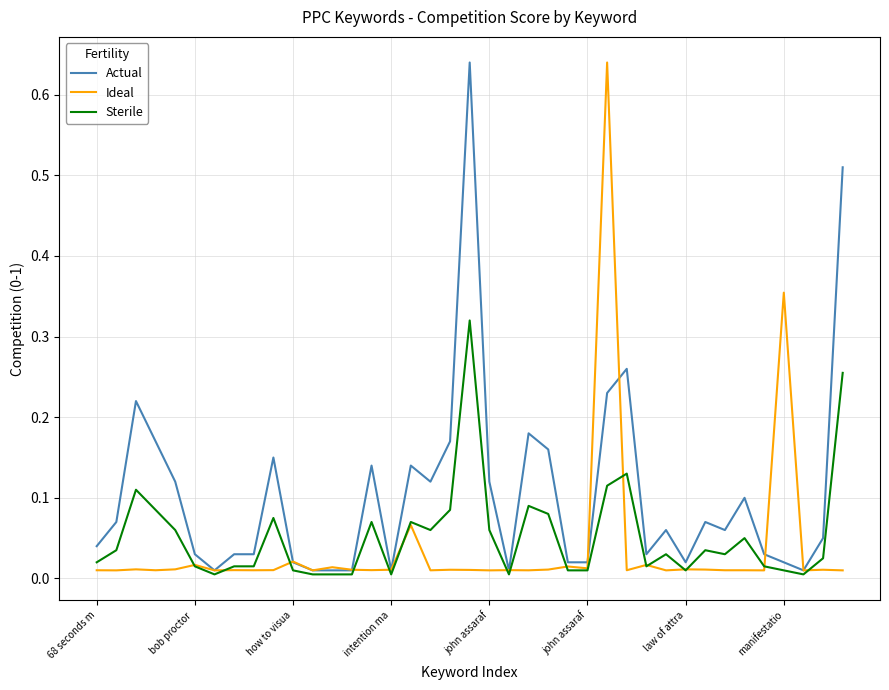

How many categories are shown in the chart?

39